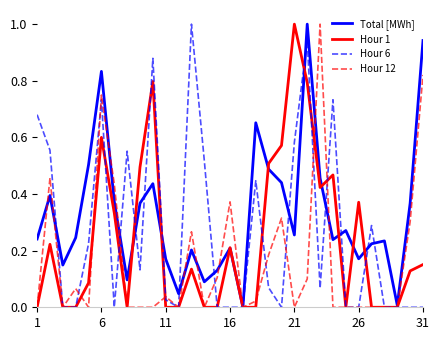

What is the highest value of the Hour 6 series?

1.0